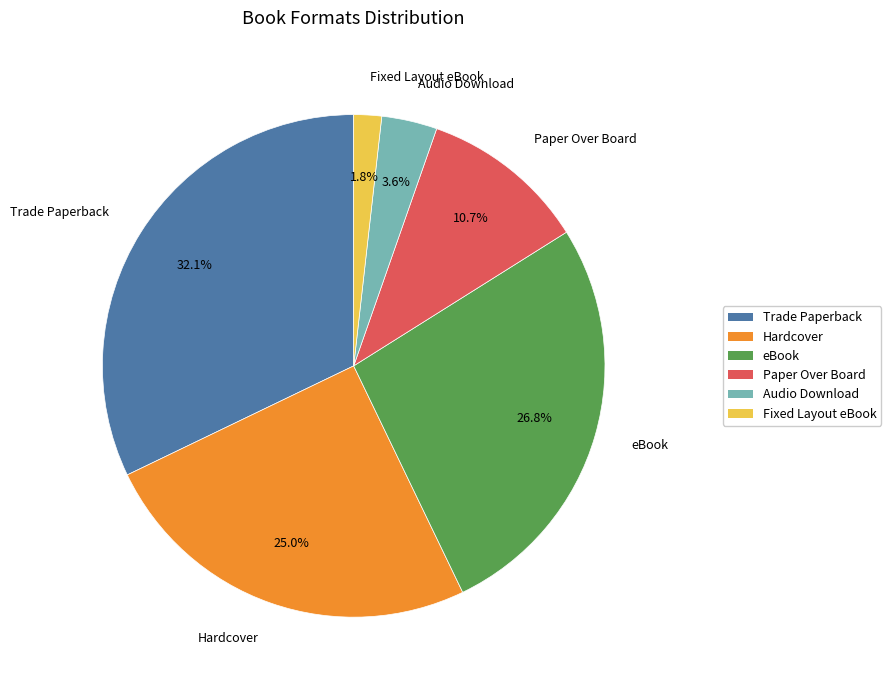

True or false: eBook accounts for 34% of the total.

False